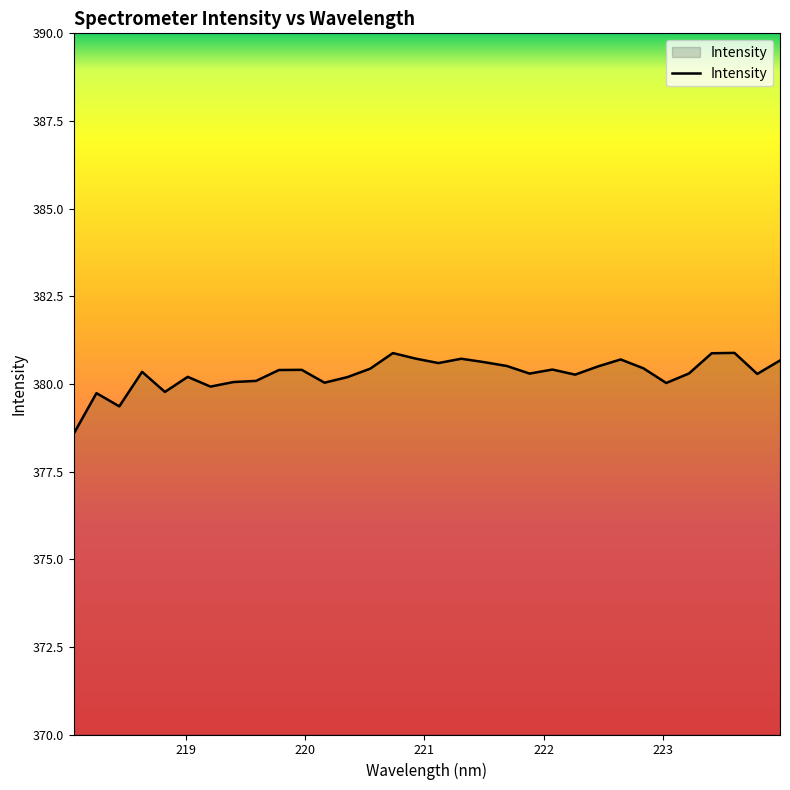

What is the greatest value displayed?

380.9